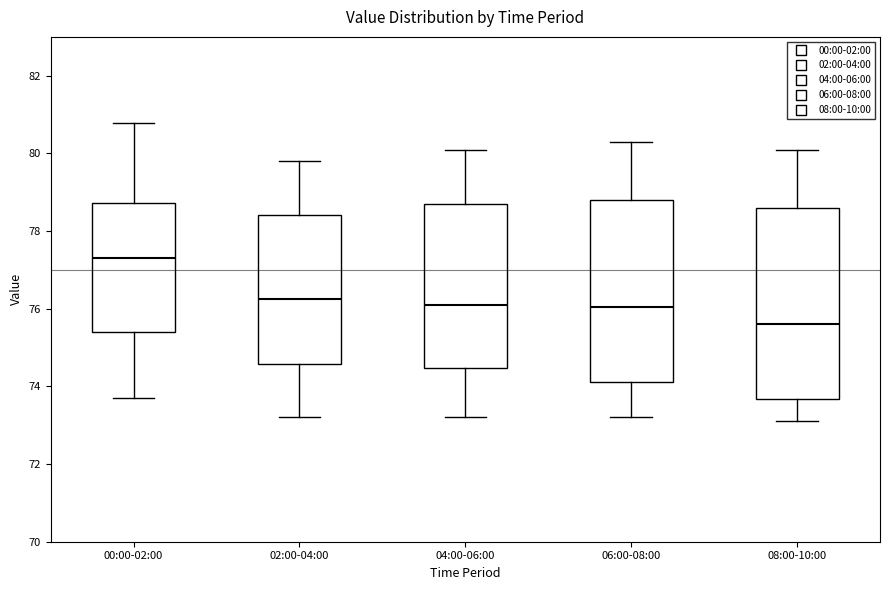

Which box's median line is the lowest?

08:00-10:00